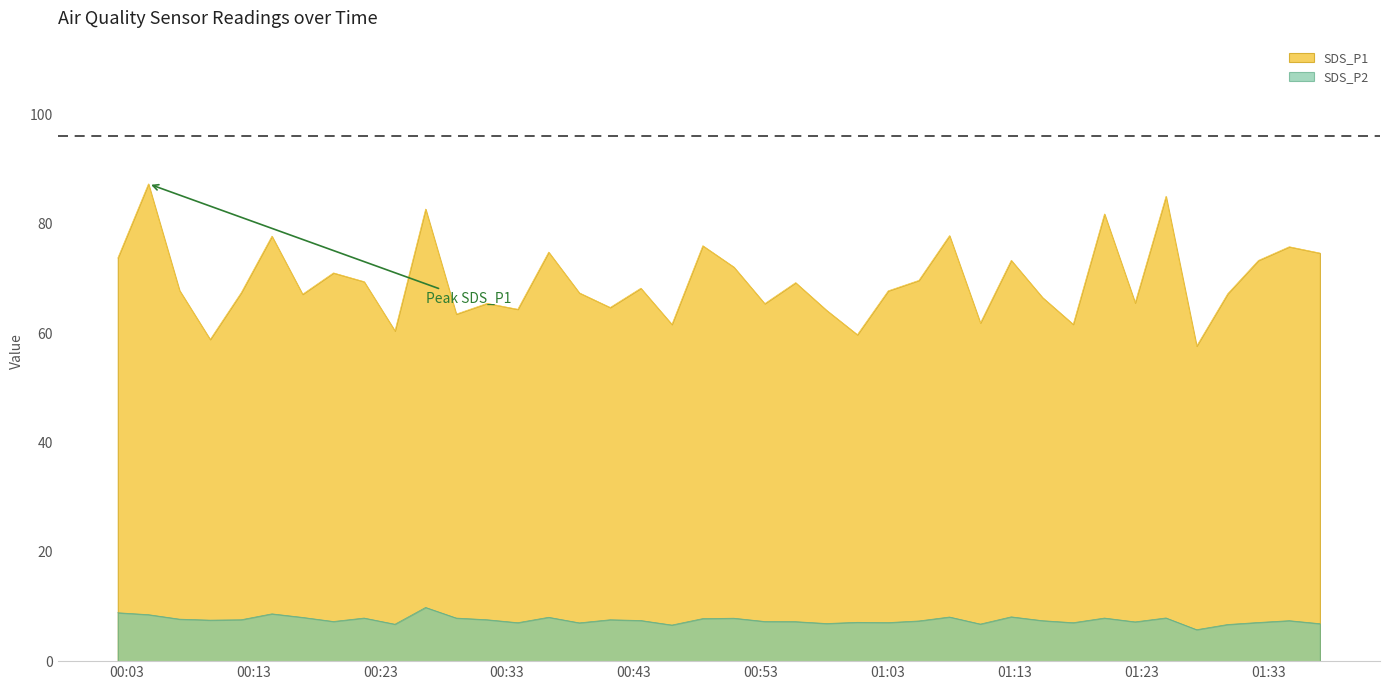

The SDS_P1 series shows 67.3 at 2022/04/03 00:38:42. True or false?

True